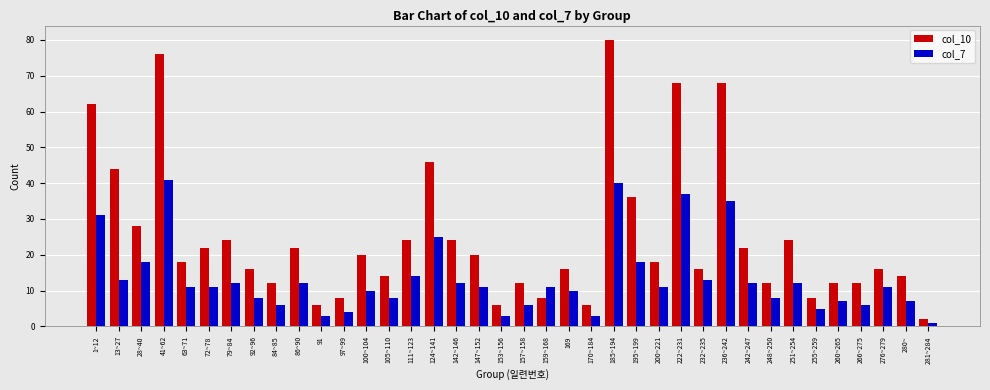

Reading left to right, what are all the values shown in this chart?

col_10: 1~12=62	13~27=44	28~40=28	41~62=76	63~71=18	72~78=22	79~84=24	92~96=16	84~85=12	86~90=22	91=6	97~99=8	100~104=20	105~110=14	111~123=24	124~141=46	142~146=24	147~152=20	153~156=6	157~158=12	159~168=8	169=16	170~184=6	185~194=80	195~199=36	200~221=18	222~231=68	232~235=16	236~242=68	242~247=22	248~250=12	251~254=24	255~259=8	260~265=12	266~275=12	276~279=16	280~=14	281~284=2
col_7: 1~12=31	13~27=13	28~40=18	41~62=41	63~71=11	72~78=11	79~84=12	92~96=8	84~85=6	86~90=12	91=3	97~99=4	100~104=10	105~110=8	111~123=14	124~141=25	142~146=12	147~152=11	153~156=3	157~158=6	159~168=11	169=10	170~184=3	185~194=40	195~199=18	200~221=11	222~231=37	232~235=13	236~242=35	242~247=12	248~250=8	251~254=12	255~259=5	260~265=7	266~275=6	276~279=11	280~=7	281~284=1